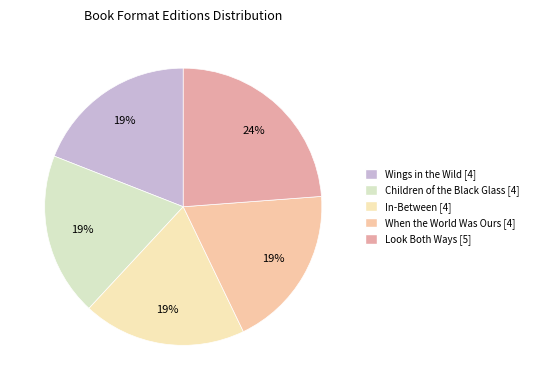

What percentage is the When the World Was Ours slice, to the nearest percent?

19%